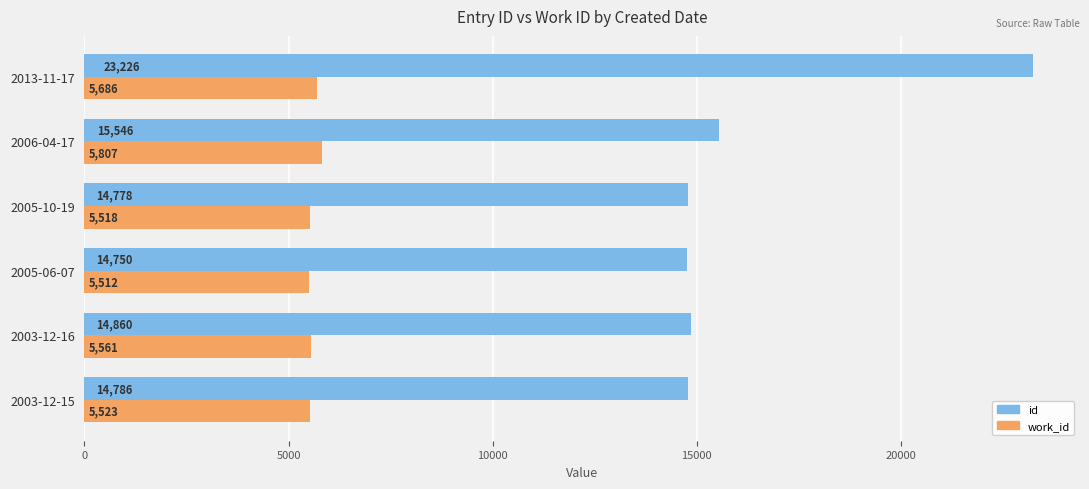

What is the sum of all id values?

97946